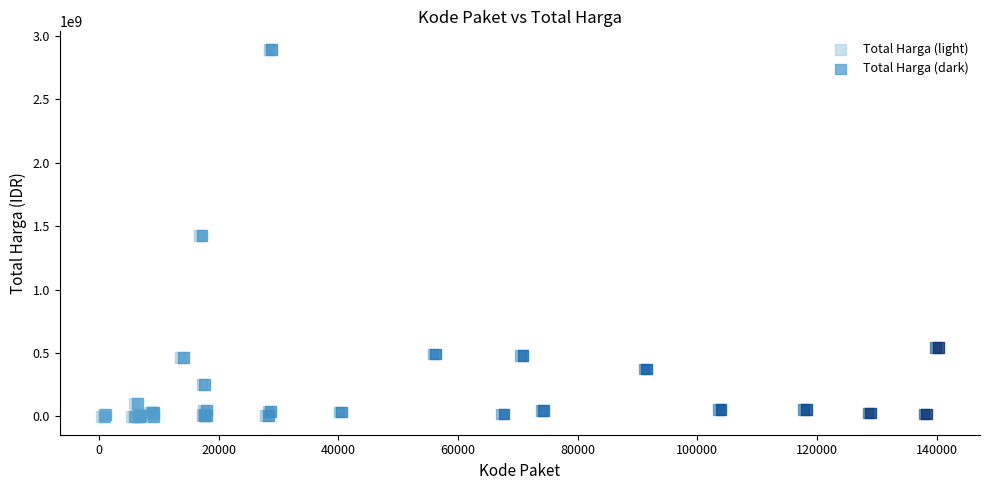

What are all the series names shown in the legend?

Total Harga (light), Total Harga (dark)